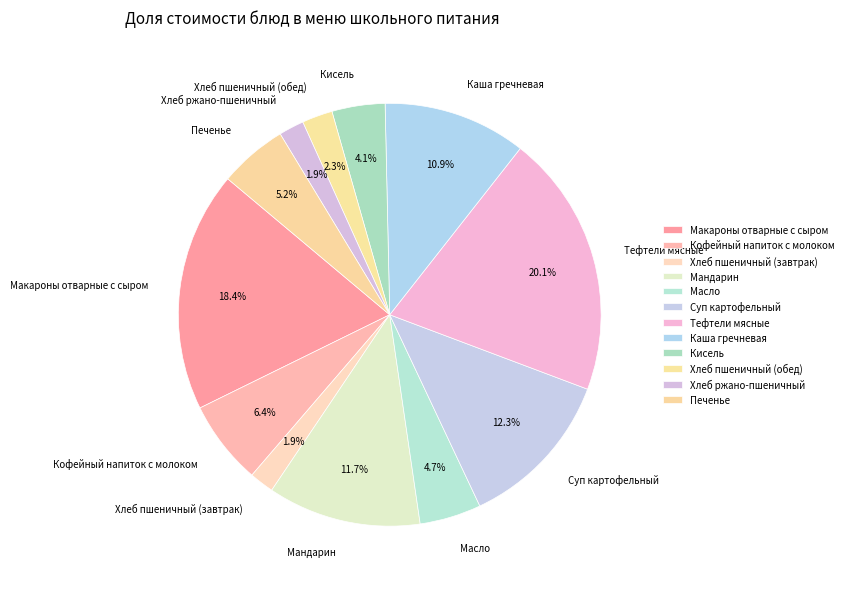

What is the ratio of the value at Кисель to the value at Масло?

0.9